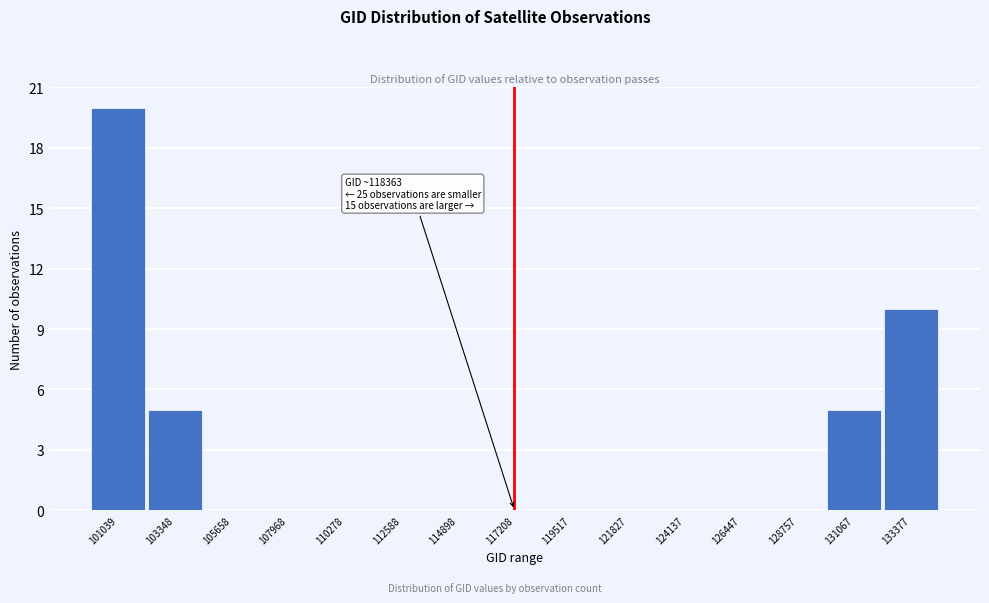

Reading left to right, what are all the values shown in this chart?

101039=20	103348=5	105658=0	107968=0	110278=0	112588=0	114898=0	117208=0	119517=0	121827=0	124137=0	126447=0	128757=0	131067=5	133377=10